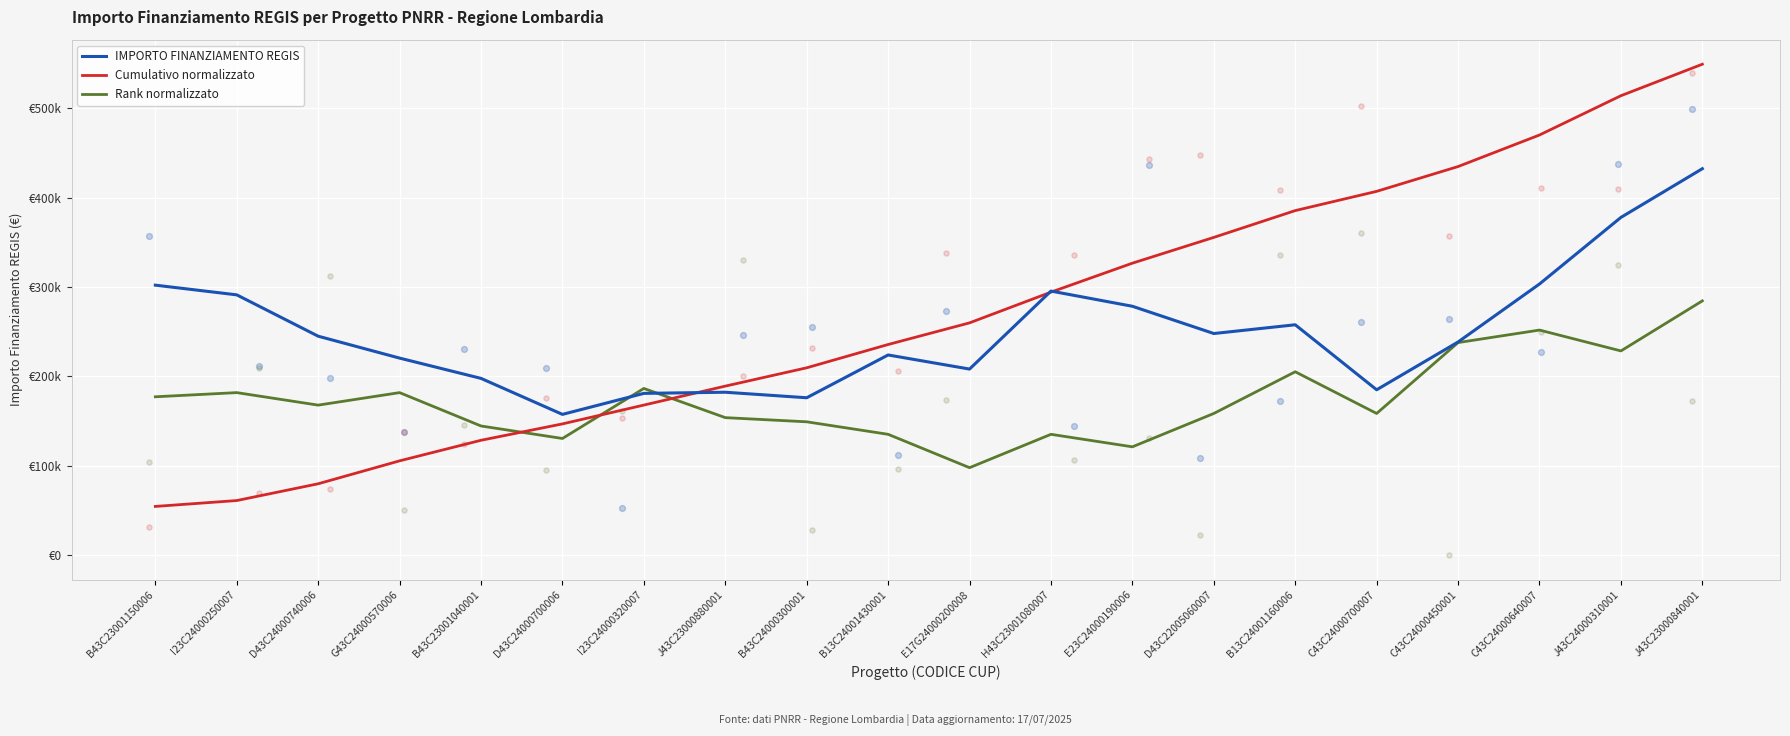

What is the total value across all series at J43C24000310001?

1120813.3